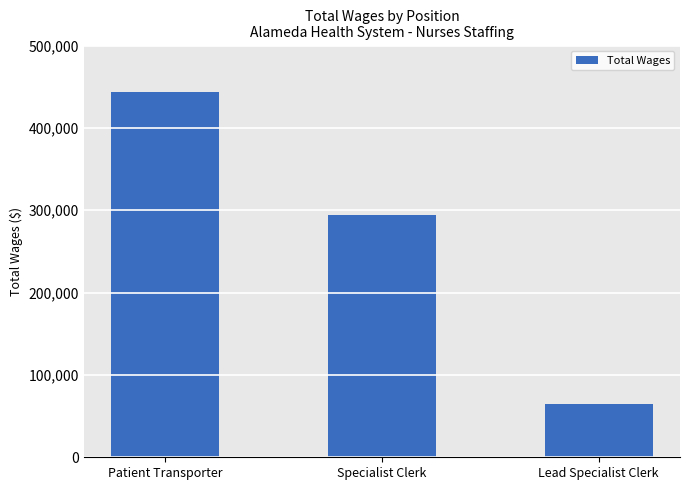

What is the value of the 3rd bar from the left?

65076